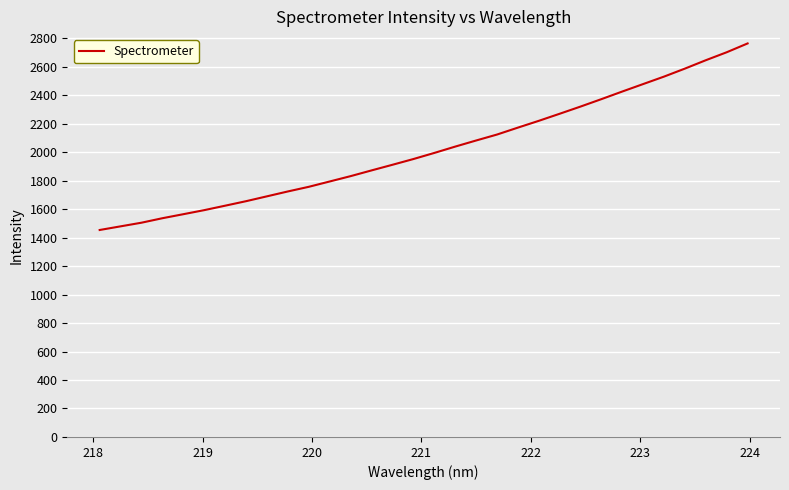

What is the difference between the second highest and minimum values?

1248.1